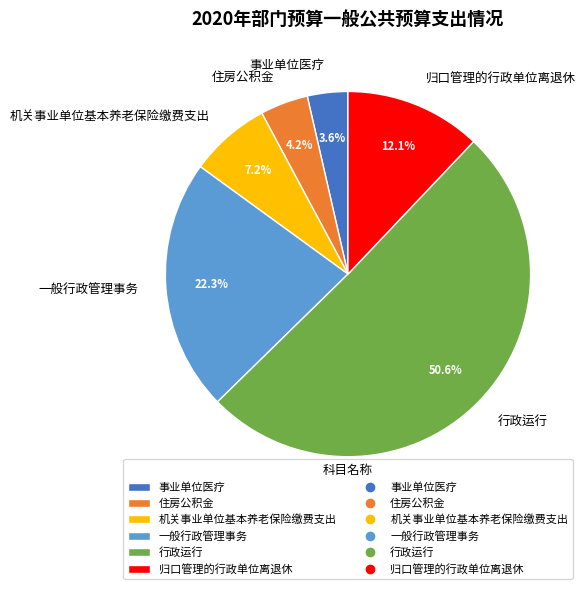

Count the number of slices in the pie.

6